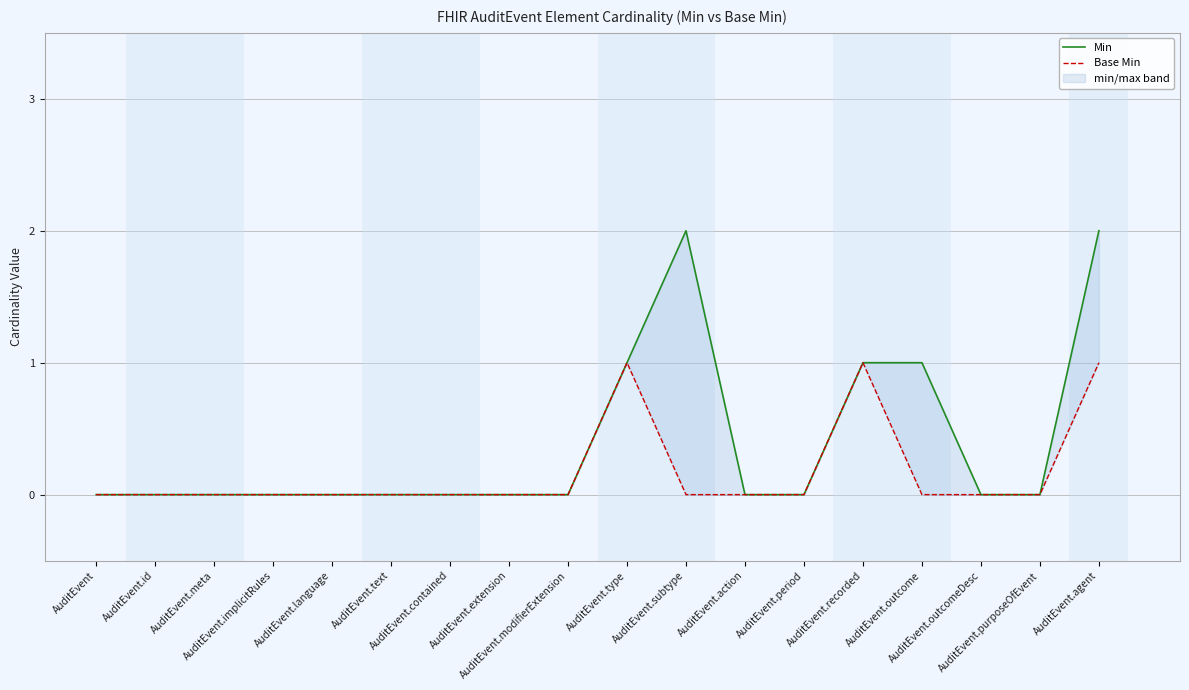

True or false: Base Min has a value of 1 at AuditEvent.type.

True